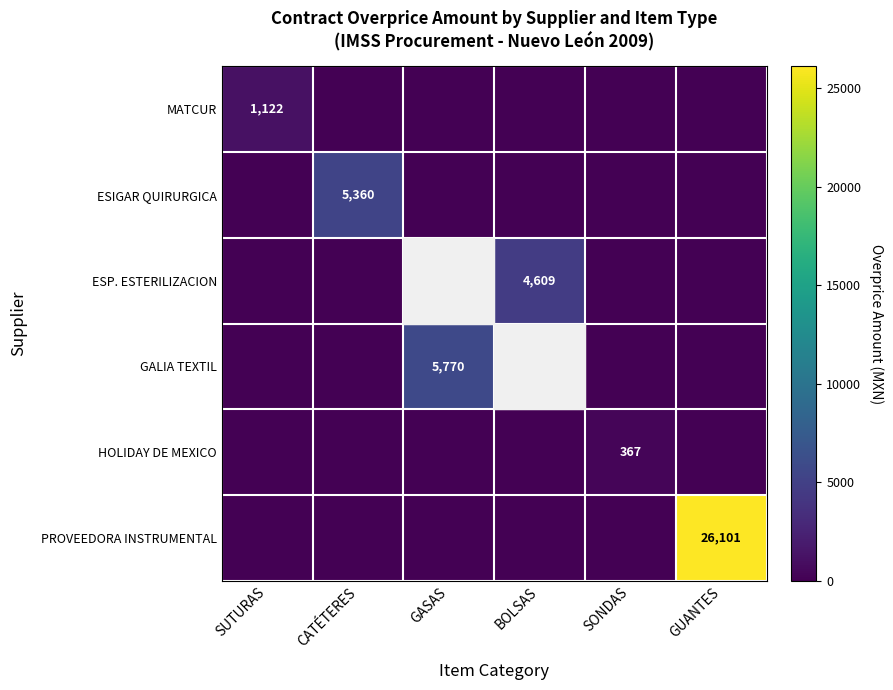

The PROVEEDORA INSTRUMENTAL series shows 39884 at GUANTES. True or false?

False